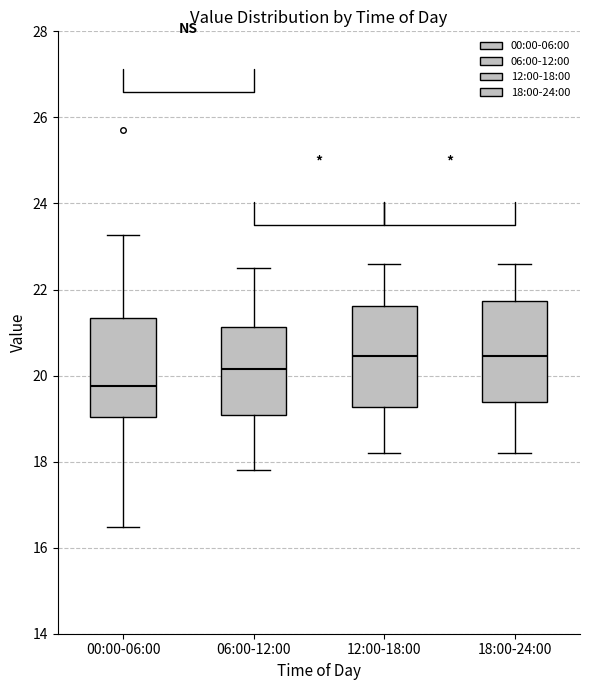

Reading left to right, transcribe this box plot: for each box, give where its median line is, the range the box spans, and where its two whiskers end, as read against the y-axis. The values are not printed on the chart, so give them approximately, as read against the axis.

00:00-06:00: median 19.8, box 19.0 to 21.4, whiskers 16.4 to 23.2
06:00-12:00: median 20.2, box 19.0 to 21.2, whiskers 17.8 to 22.6
12:00-18:00: median 20.4, box 19.2 to 21.6, whiskers 18.2 to 22.6
18:00-24:00: median 20.4, box 19.4 to 21.8, whiskers 18.2 to 22.6